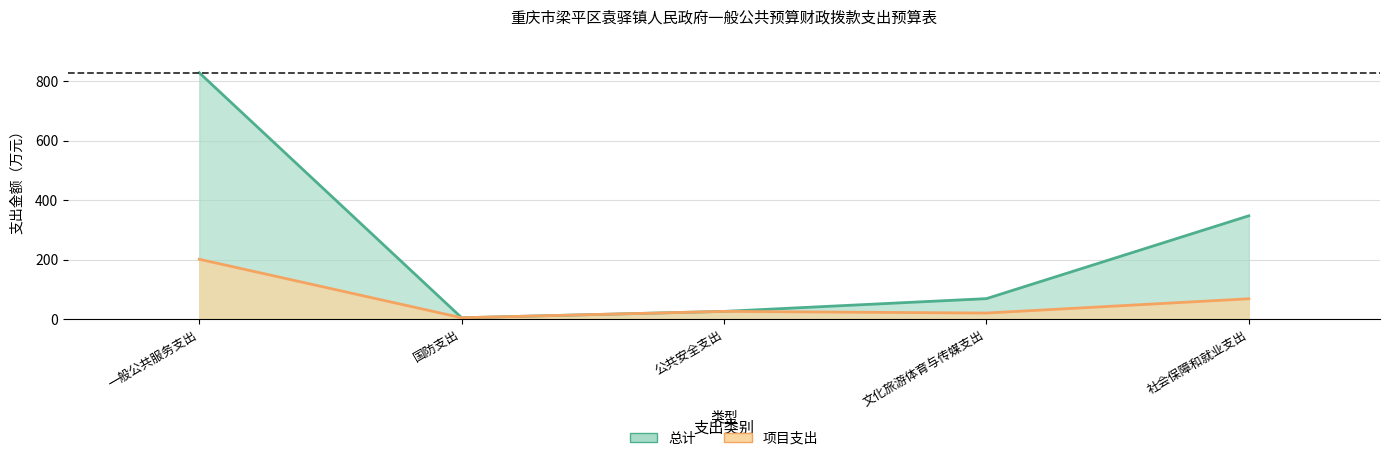

True or false: 项目支出 and 总计 intersect in this chart.

False